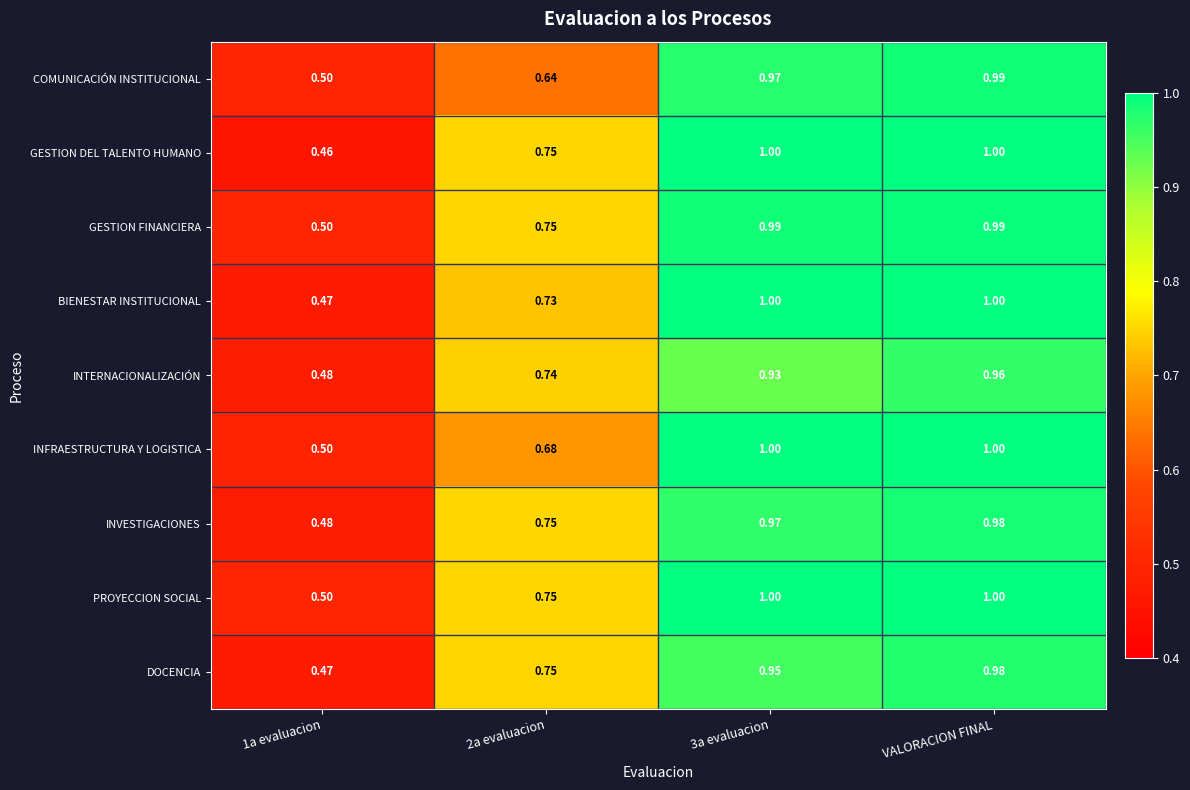

Is the value of INVESTIGACIONES at 1a evaluacion greater than the value of BIENESTAR INSTITUCIONAL at 1a evaluacion?

Yes